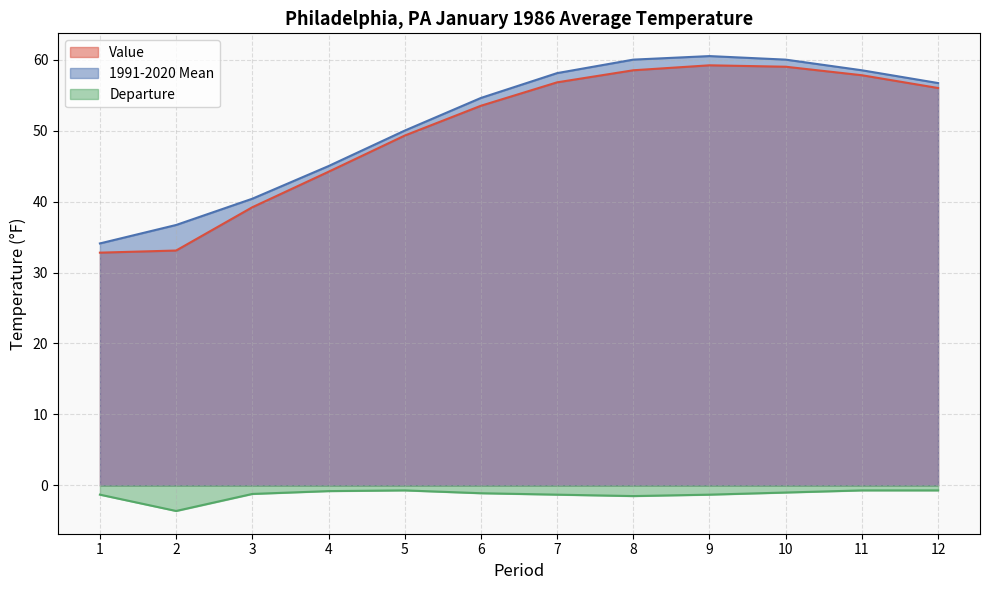

What is the minimum value for Value?

32.8